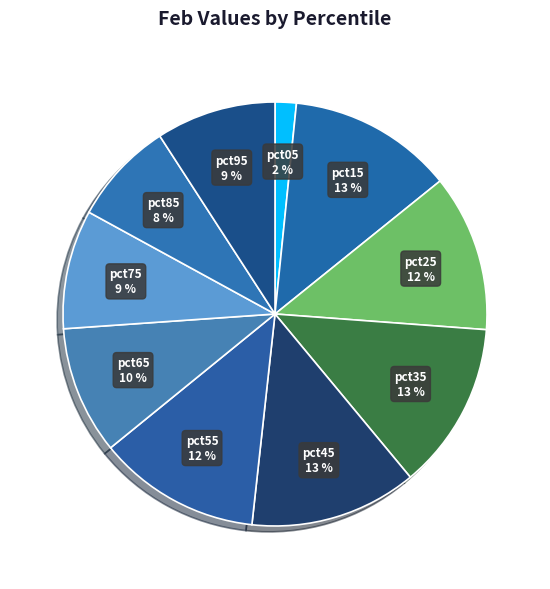

What percentage is the pct45 slice, to the nearest percent?

13%